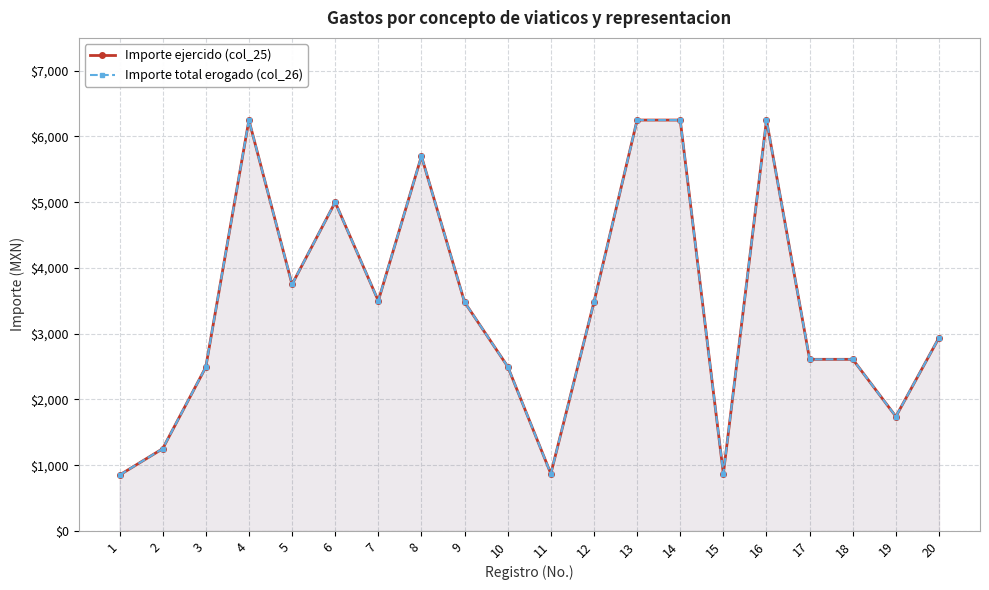

Which series has the largest total across all categories?

Importe ejercido (col_25)